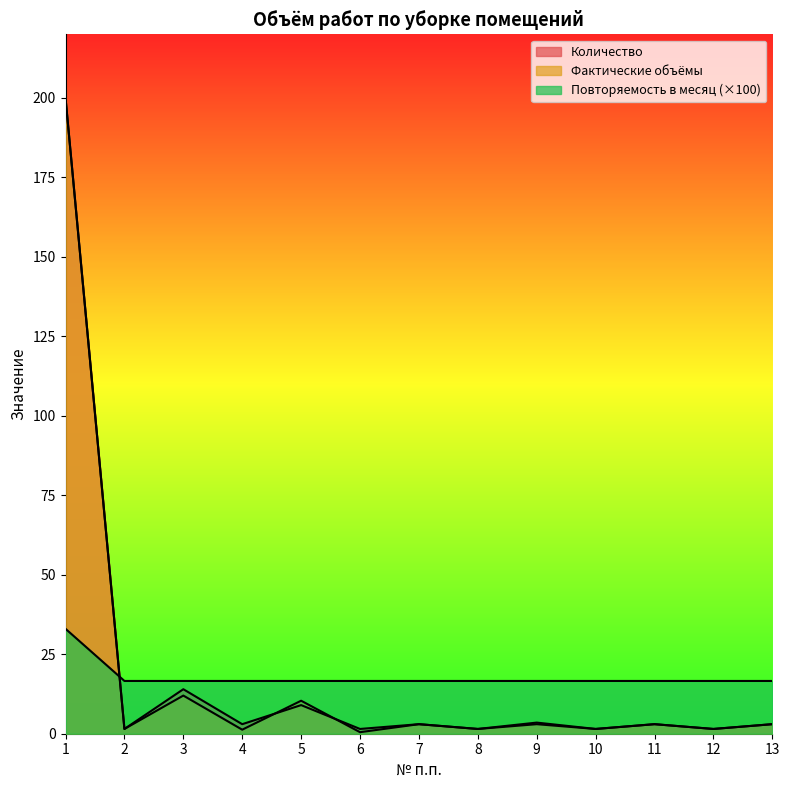

What are all the series names shown in the legend?

Количество, Фактические объёмы, Повторяемость в месяц